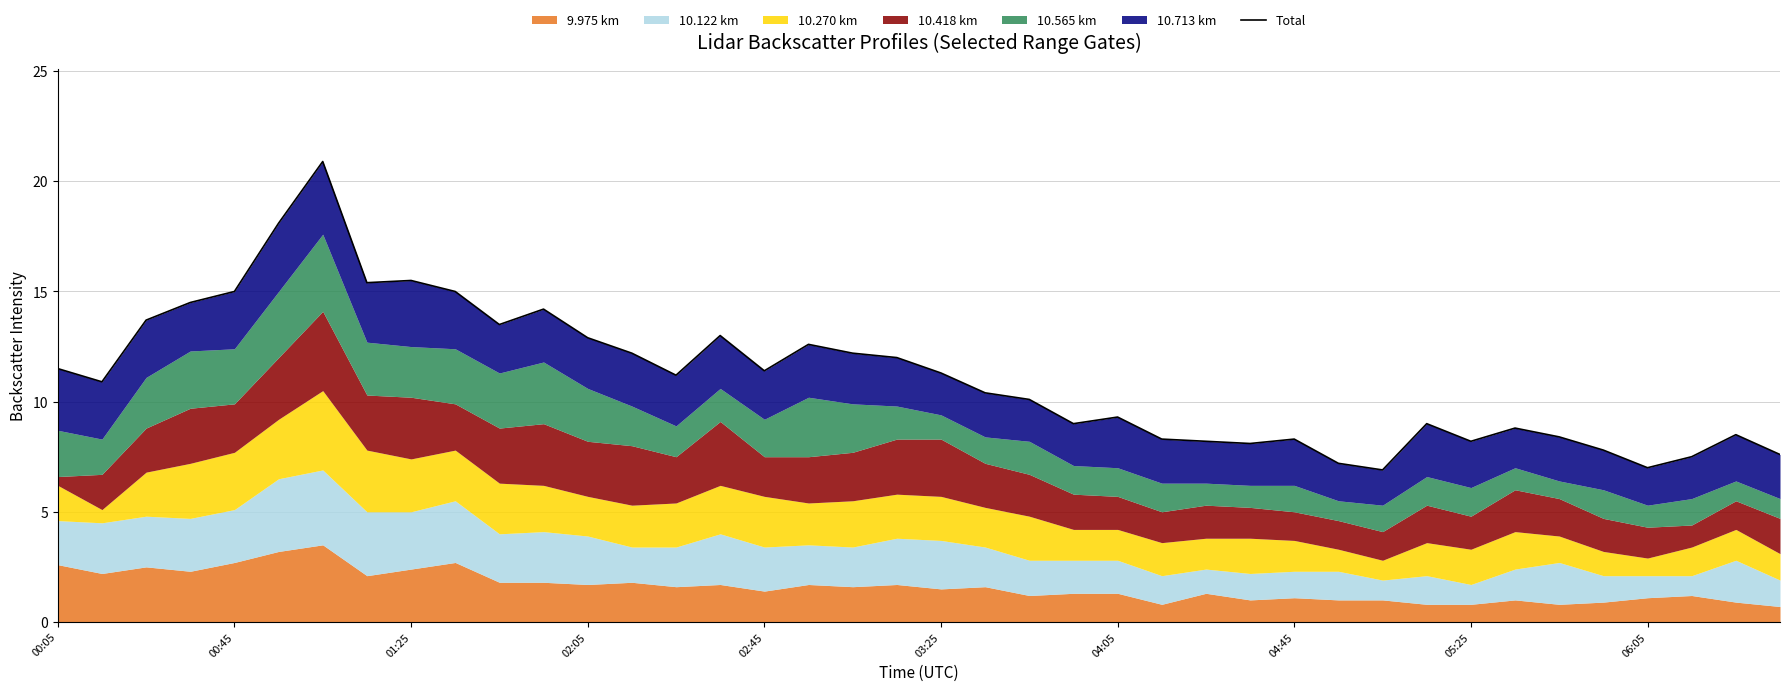

How many interior local peaks (higher than both neighbors) does the data have?

10